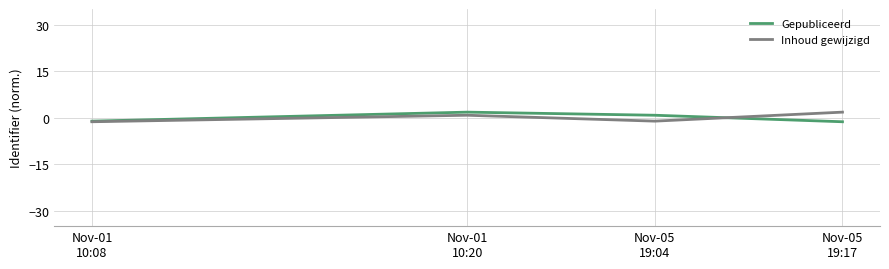

Is this an area chart (filled region under the line)?

No